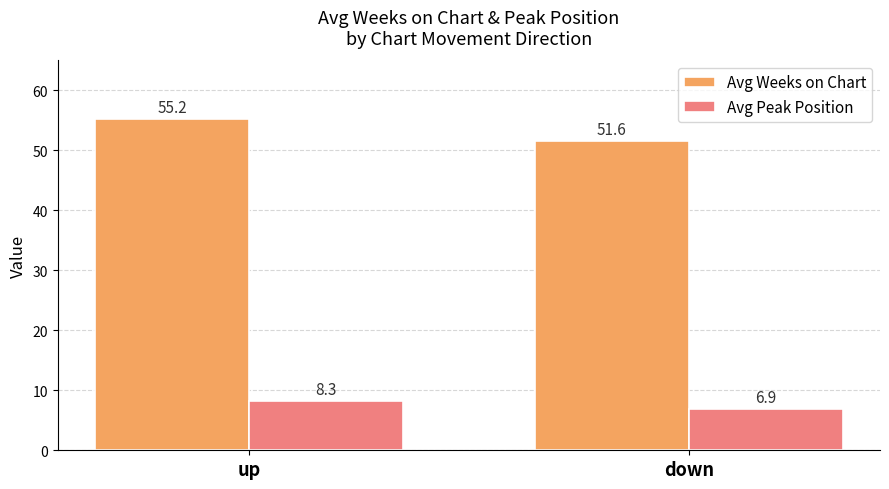

Reading right to left, list all the values displayed in this chart.

Avg Weeks on Chart: down=51.6	up=55.2
Avg Peak Position: down=6.9	up=8.3